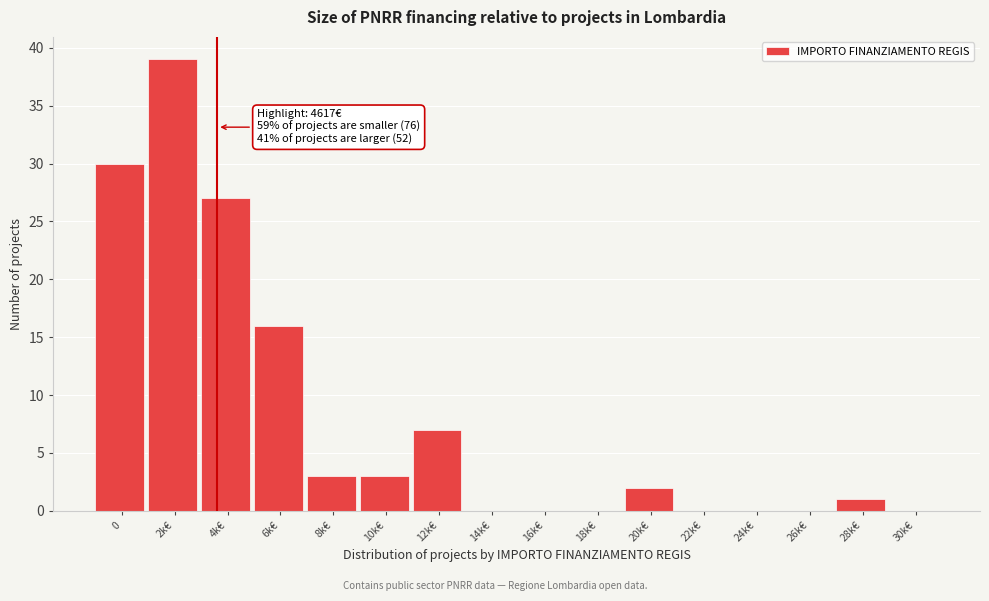

Reading right to left, list all the values displayed in this chart.

30k€=0	28k€=1	26k€=0	24k€=0	22k€=0	20k€=2	18k€=0	16k€=0	14k€=0	12k€=7	10k€=3	8k€=3	6k€=16	4k€=27	2k€=39	0=30